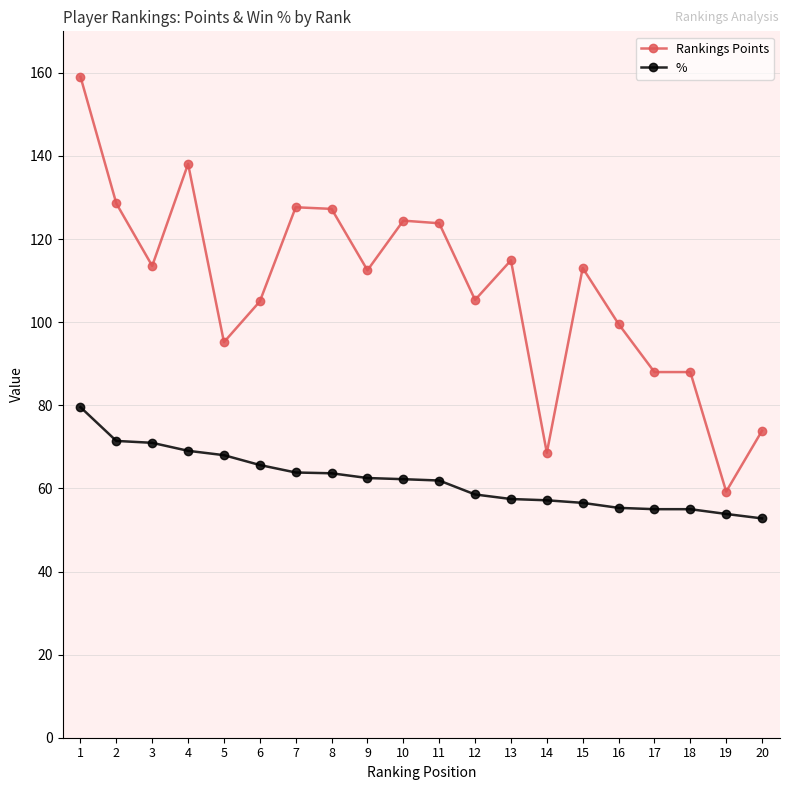

Does the chart have visible grid lines?

Yes